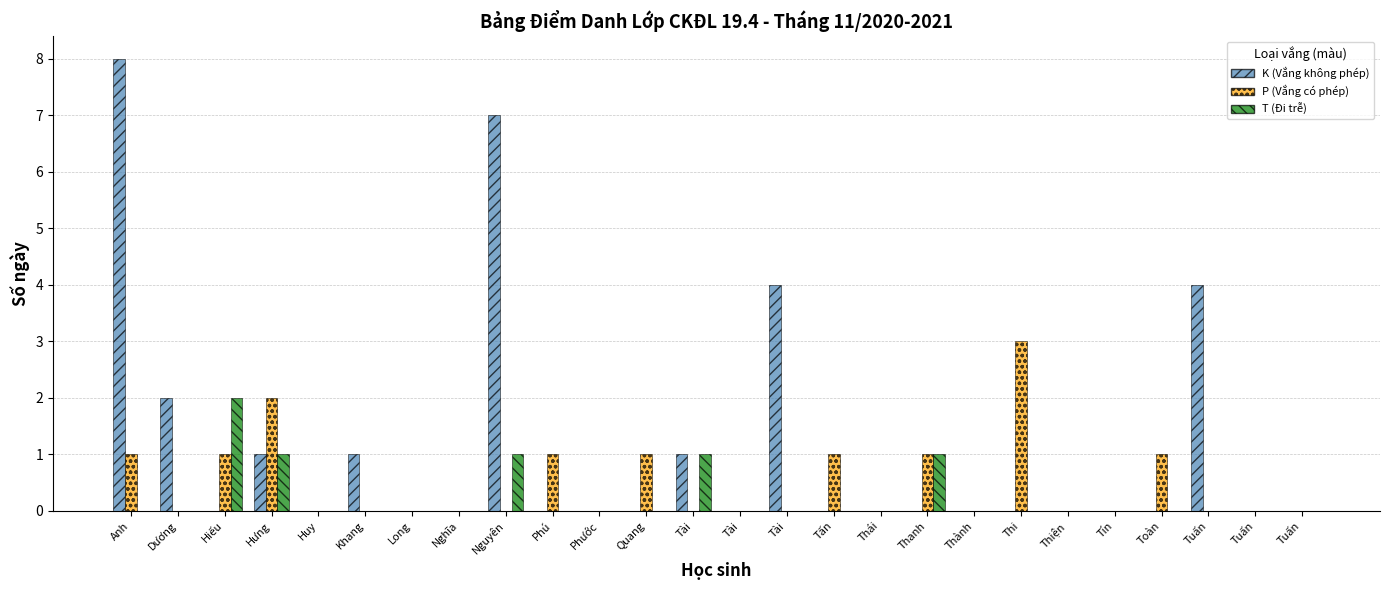

Are the bars horizontal?

No